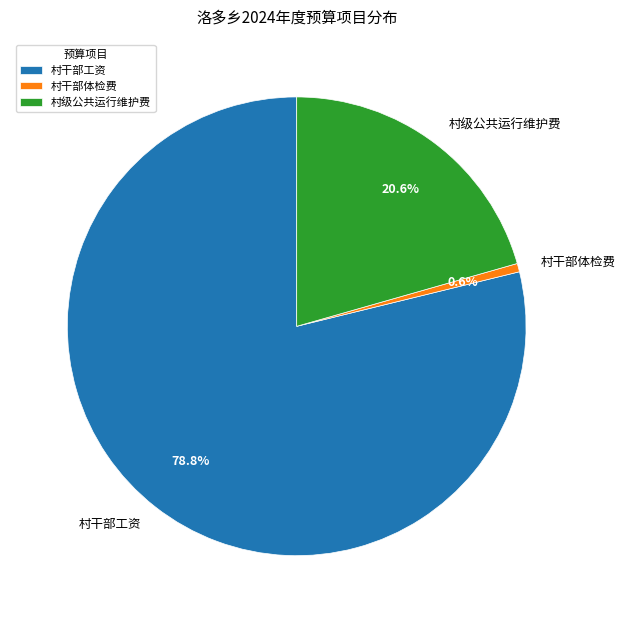

Does 村干部工资 account for over 50% of the chart?

Yes